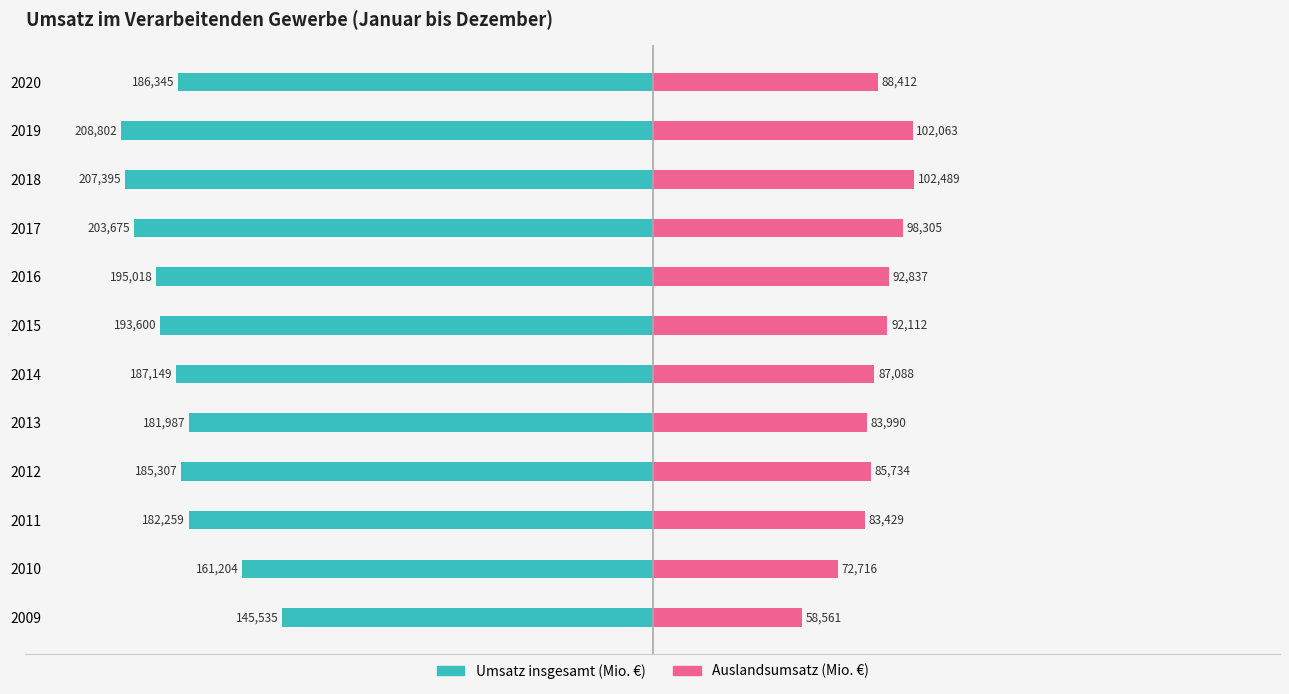

What are all the series names shown in the legend?

Umsatz insgesamt (Mio. €), Auslandsumsatz (Mio. €)